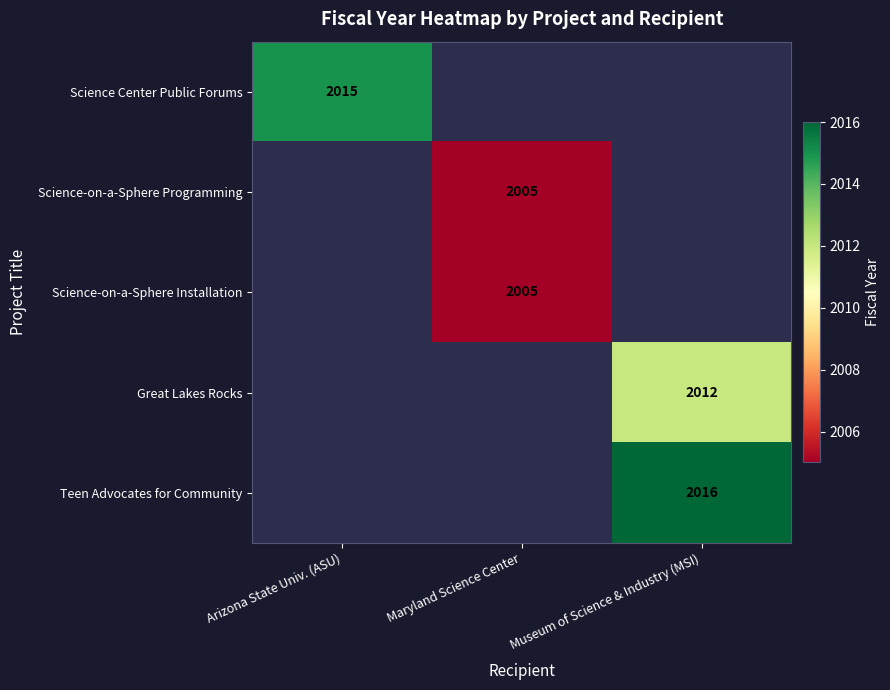

True or false: Great Lakes Rocks has a value of 481 at Museum of Science & Industry (MSI).

False